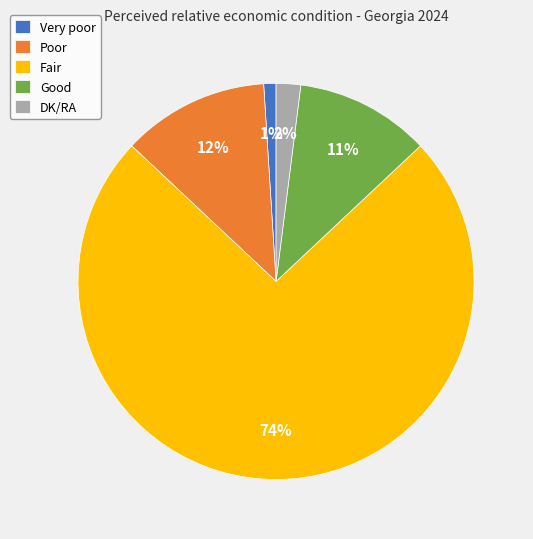

To the nearest percent, what is the difference between the Fair and DK/RA slice percentages?

72%